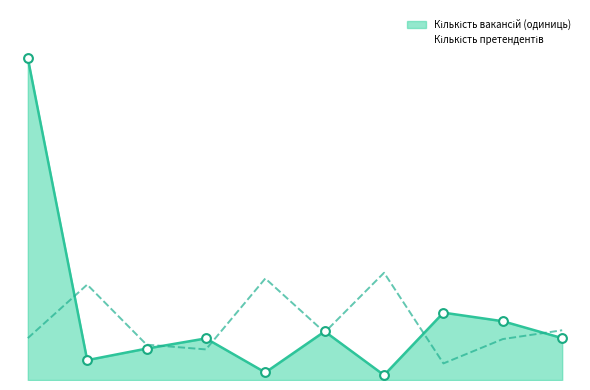

At how many categories does at least one series exceed 66?

1